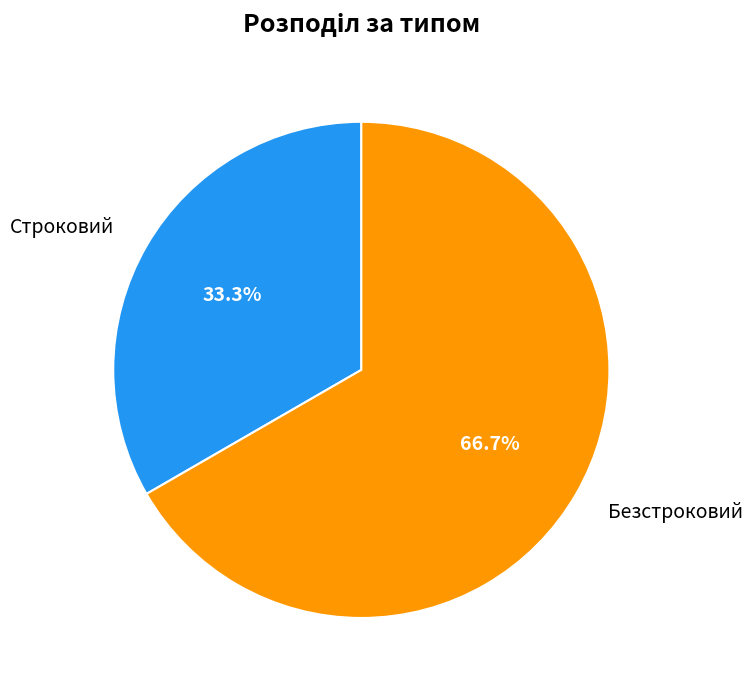

What percentage is the Строковий slice, to the nearest percent?

33%